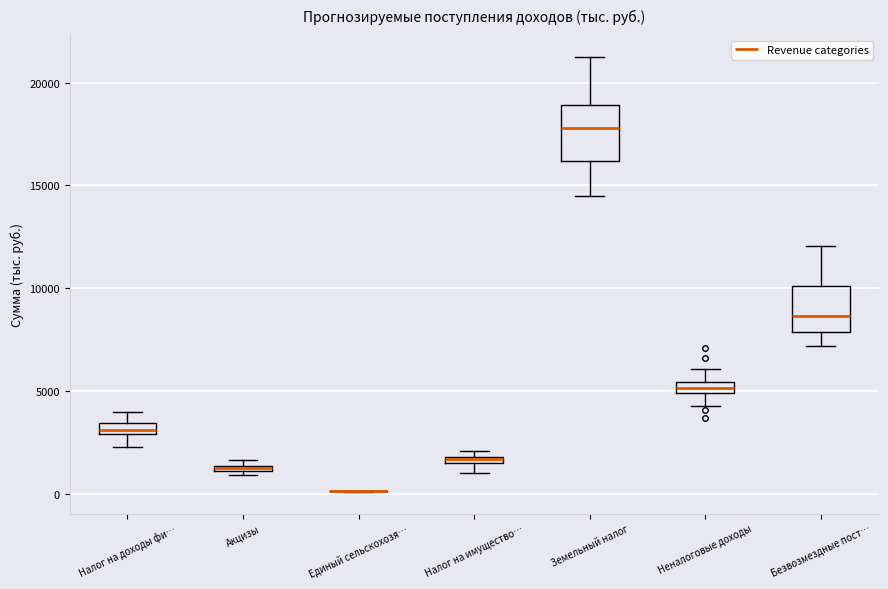

Which box is the tallest, from its lower edge to its upper edge?

Земельный налог